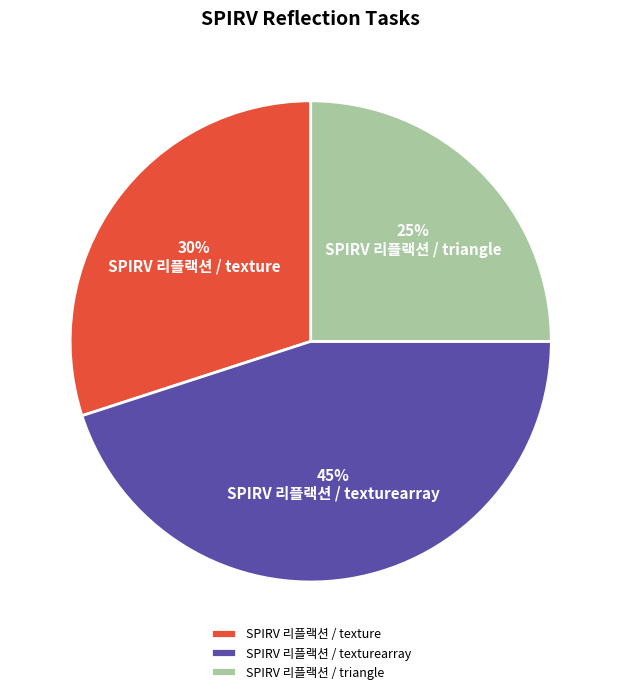

What is the ratio of the value at SPIRV 리플랙션 / triangle to the value at SPIRV 리플랙션 / texturearray?

0.6